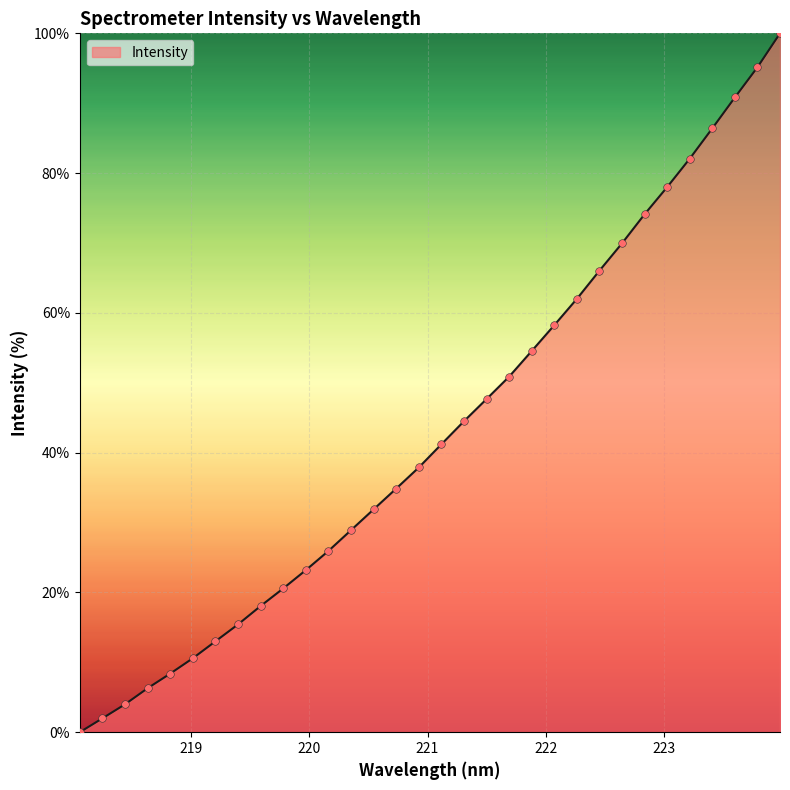

What is the greatest value displayed?

100.0